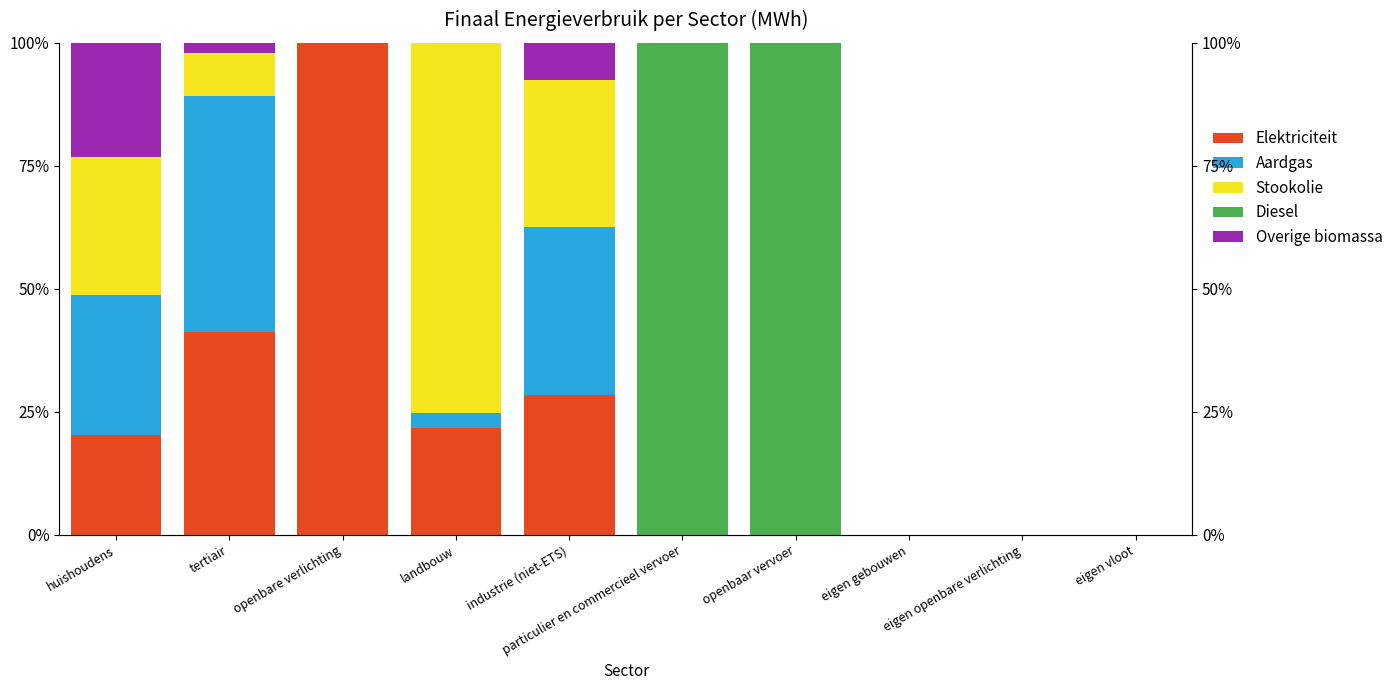

Which series has the widest spread of values?

Elektriciteit